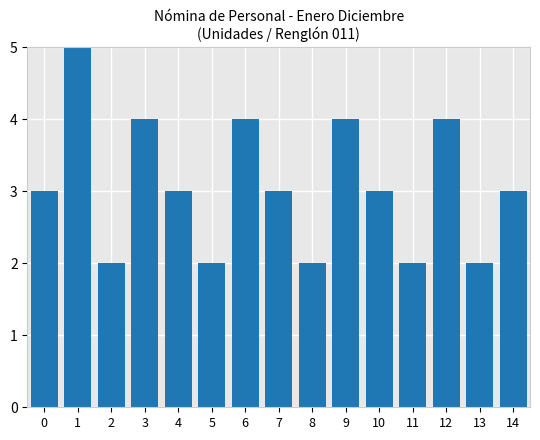

Count the values in the range 2 to 4.

14